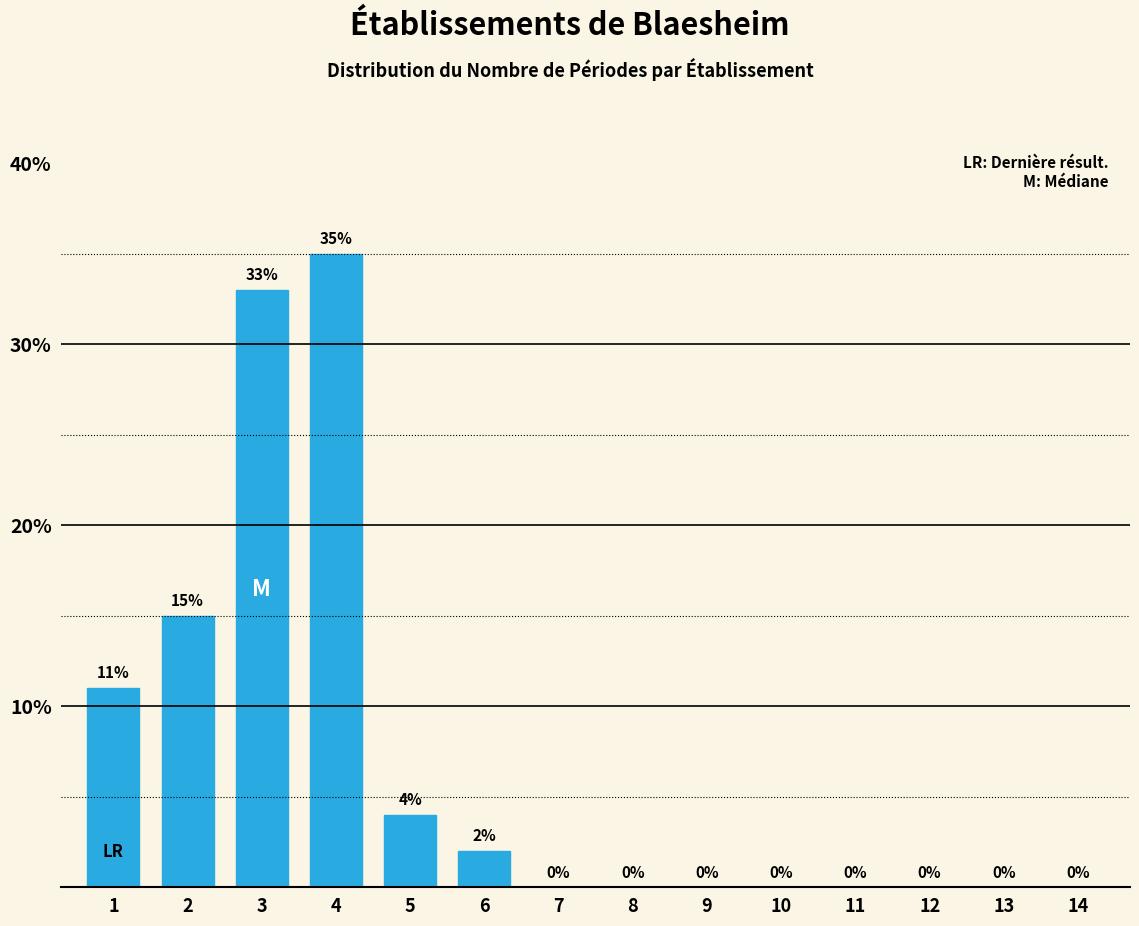

Reading left to right, what are all the values shown in this chart?

1=11	2=15	3=33	4=35	5=4	6=2	7=0	8=0	9=0	10=0	11=0	12=0	13=0	14=0